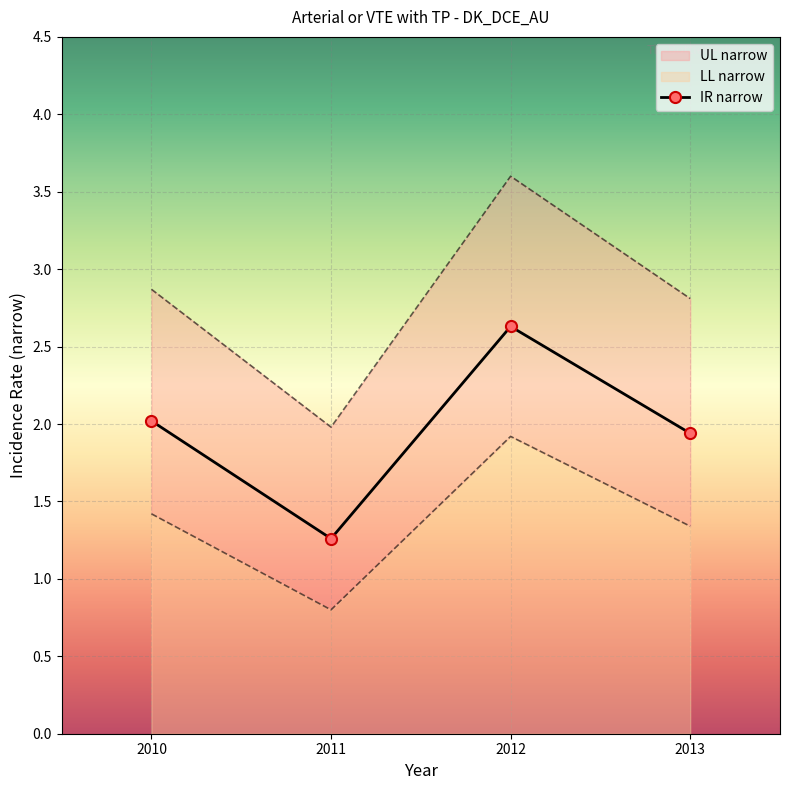

What is the lowest value of the UL narrow series?

2.0